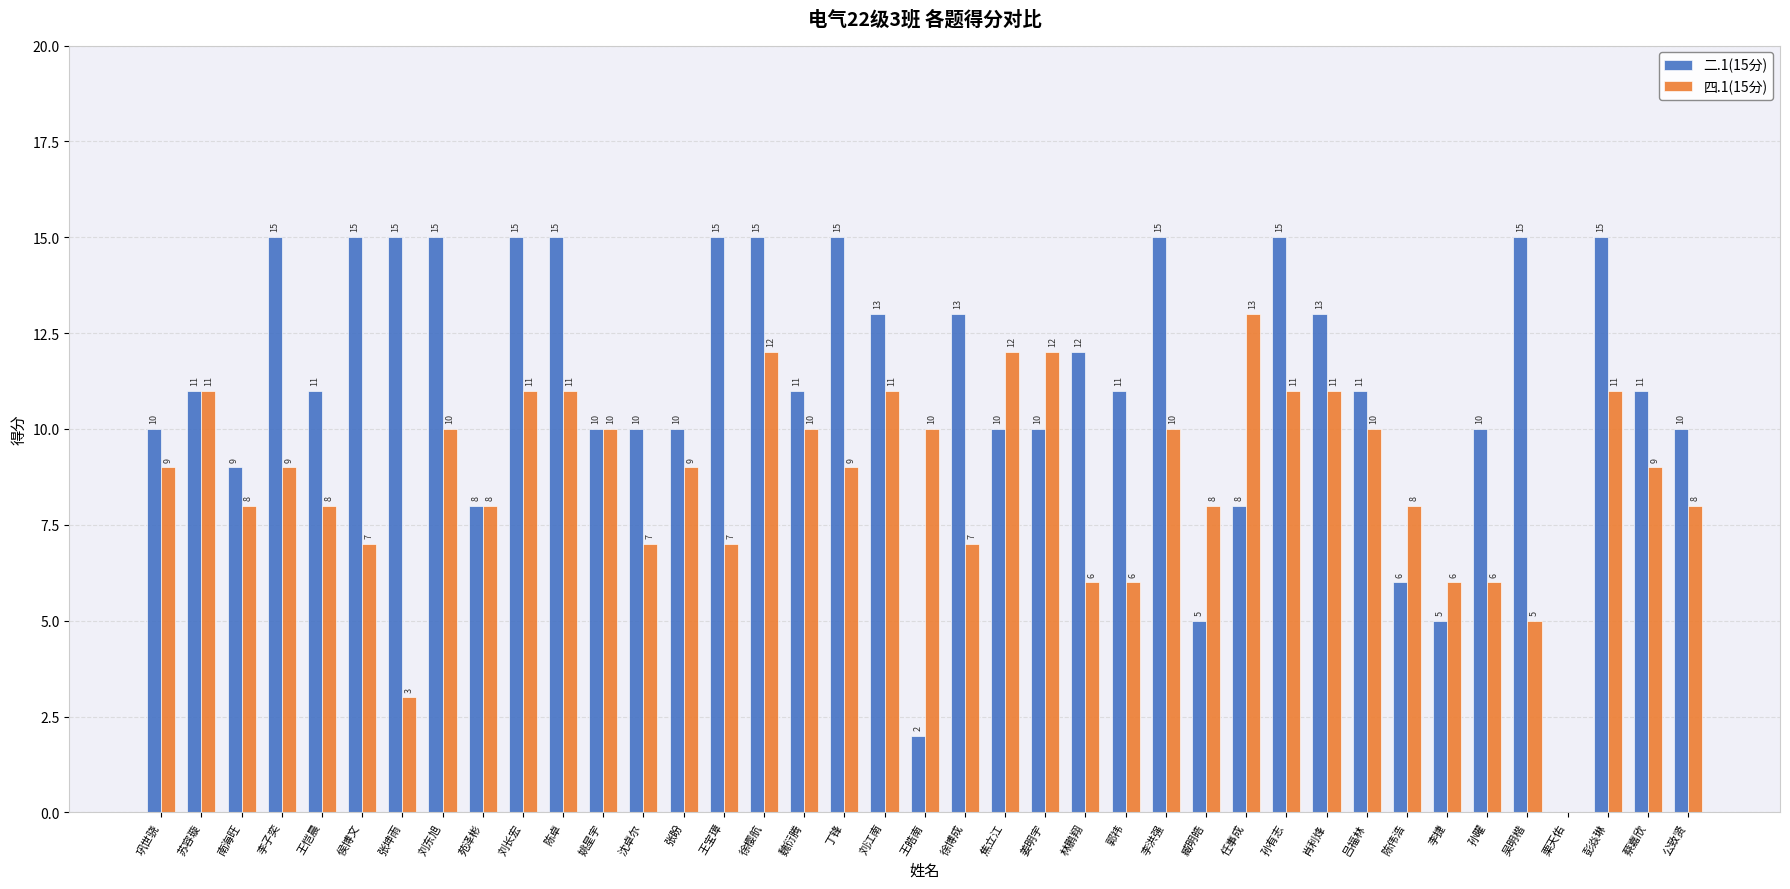

What is the sum of all 四.1(15分) values?

339